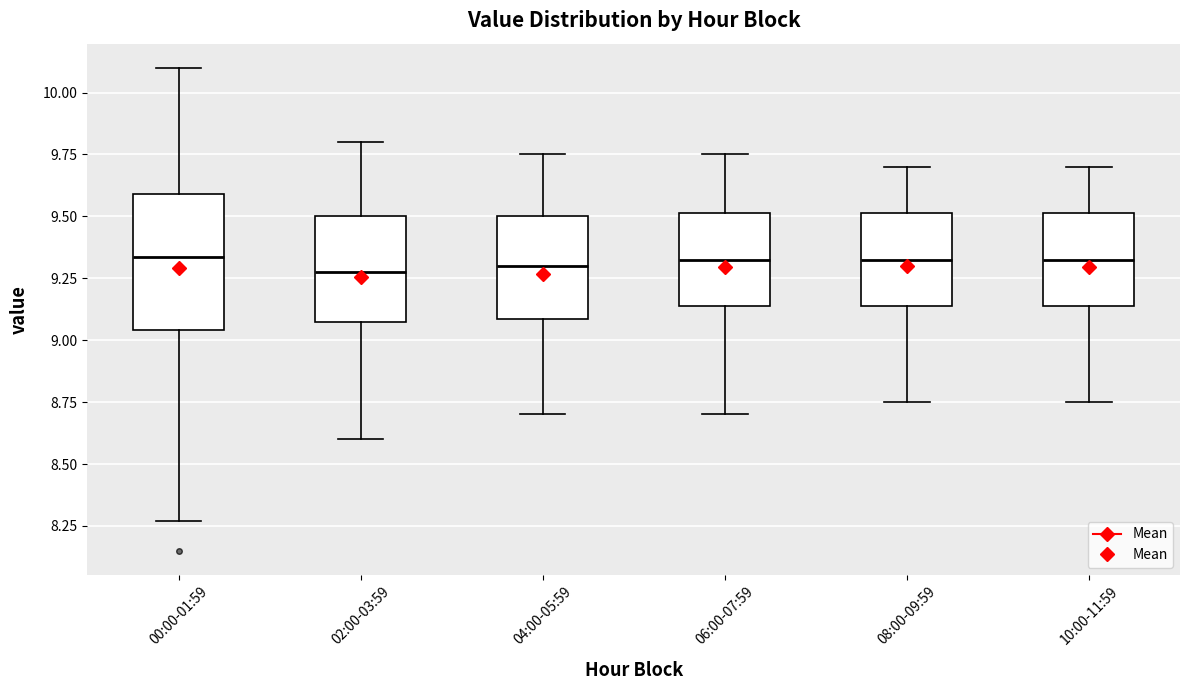

Comparing the boxes themselves (not the whiskers), which one is the tallest?

00:00-01:59